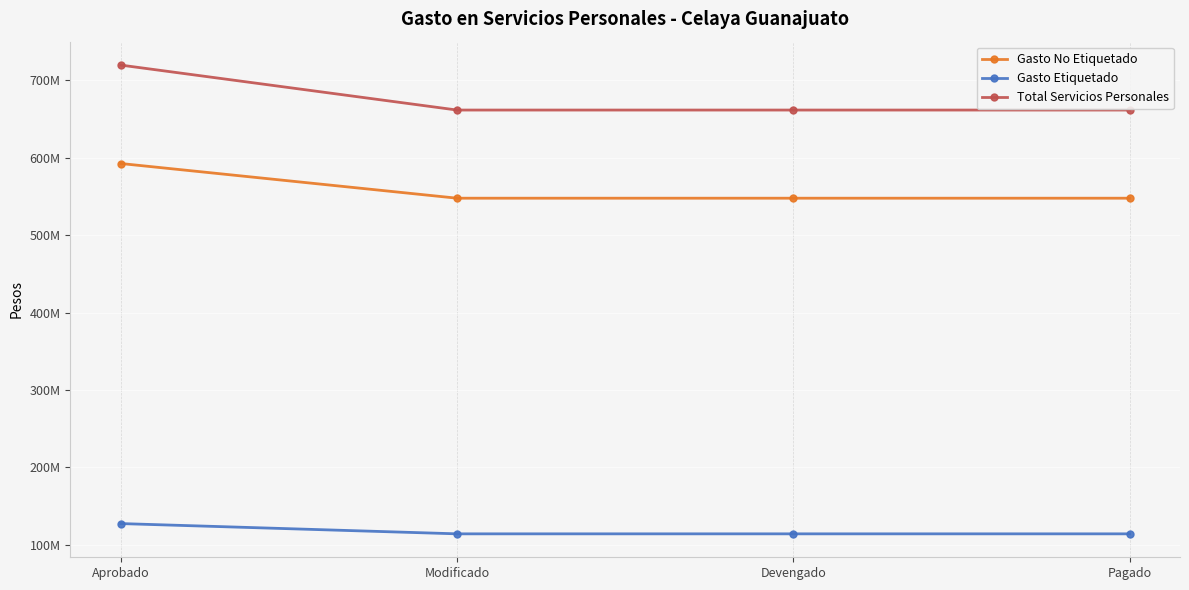

True or false: Total Servicios Personales has a value of 1165487492.8 at Devengado.

False